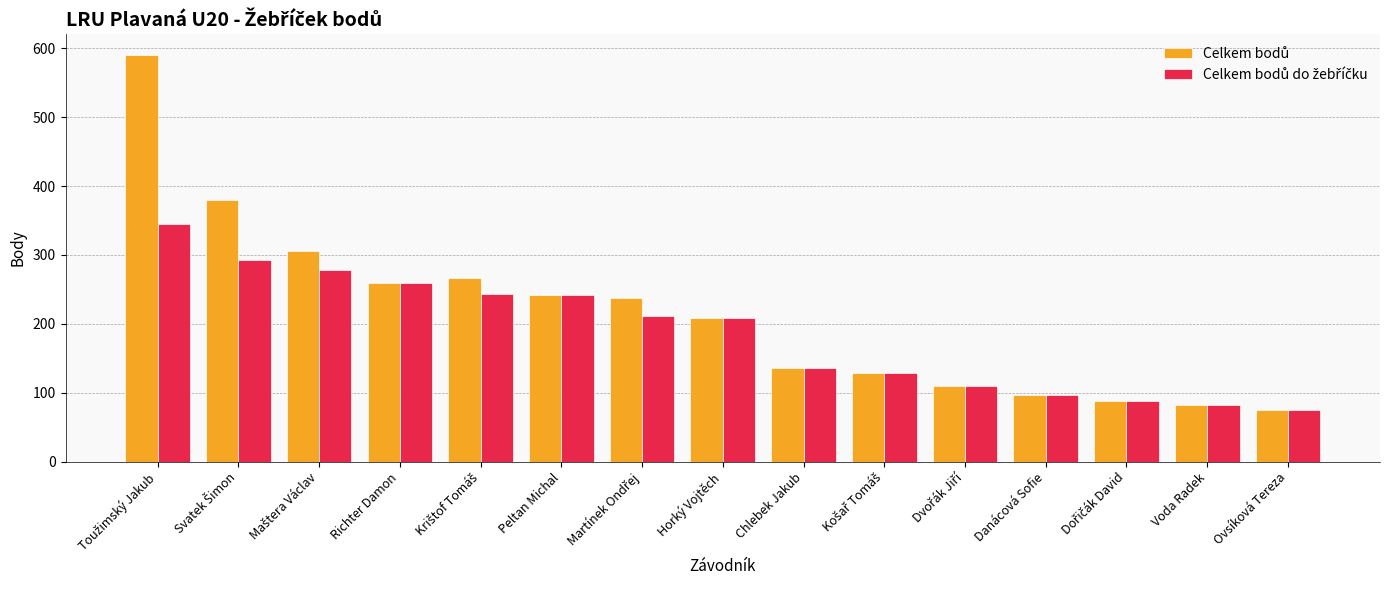

What is the maximum value shown in the chart?

591